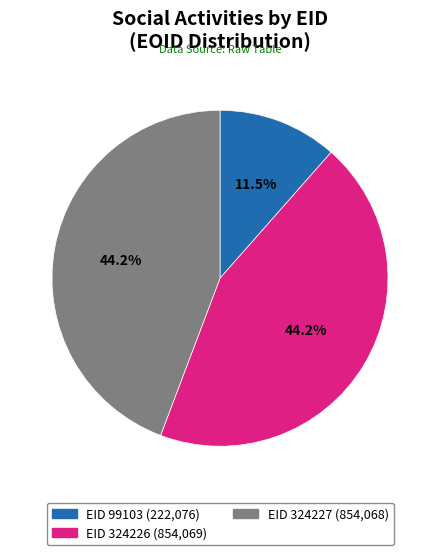

What is the smallest slice in the pie chart?

EID 99103